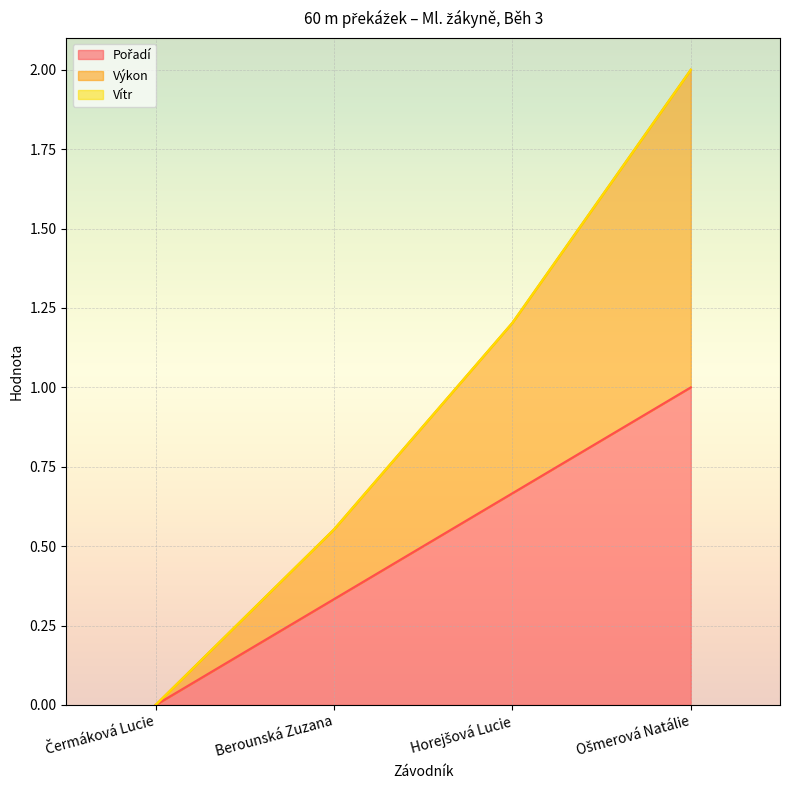

Is the value of Pořadí at Horejšová Lucie greater than the value of Výkon at Horejšová Lucie?

No